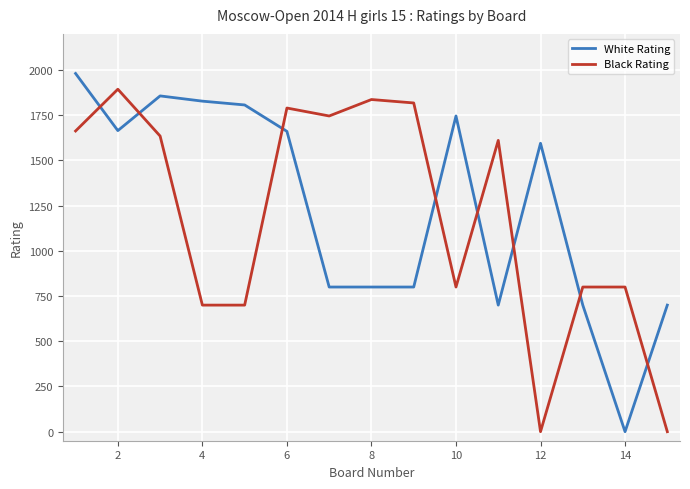

What is the highest value of the White Rating series?

1981